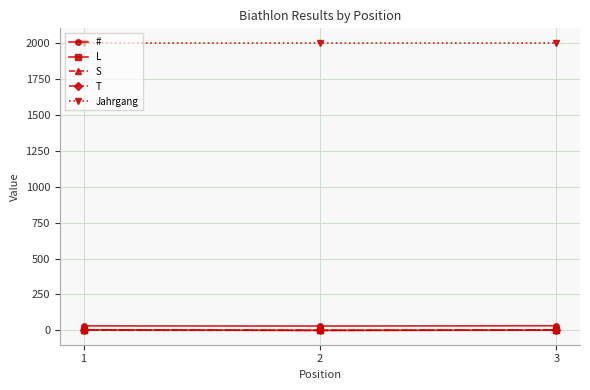

Is the value of Jahrgang at 1 greater than the value of # at 3?

Yes